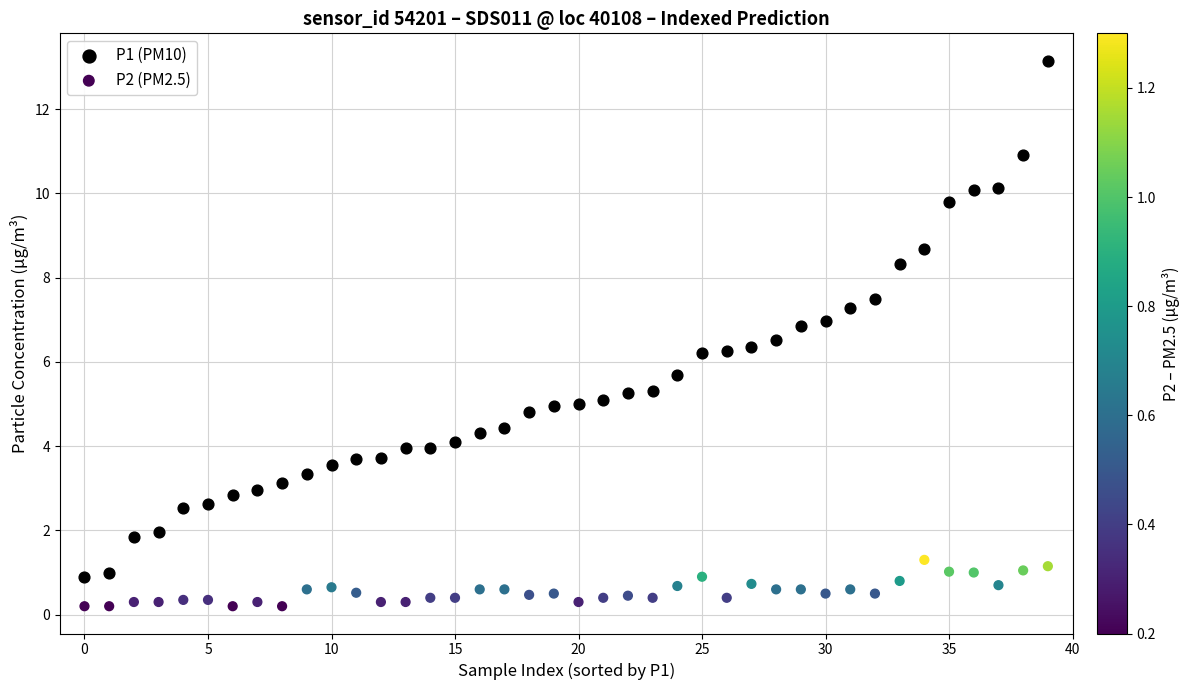

Which series has the widest spread of Y values?

P1 (PM10)